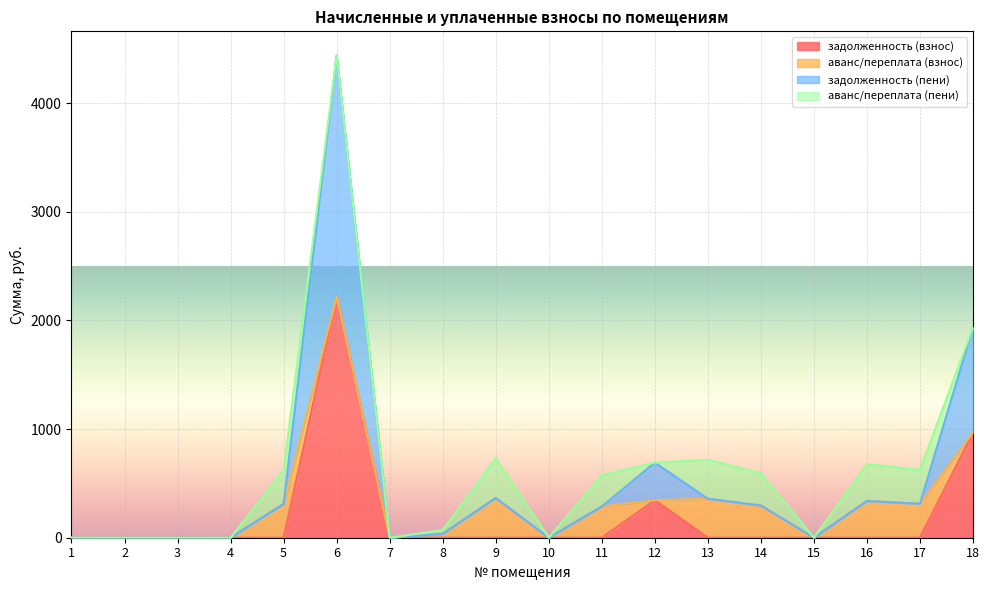

Does the chart display data point markers on the line(s)?

No